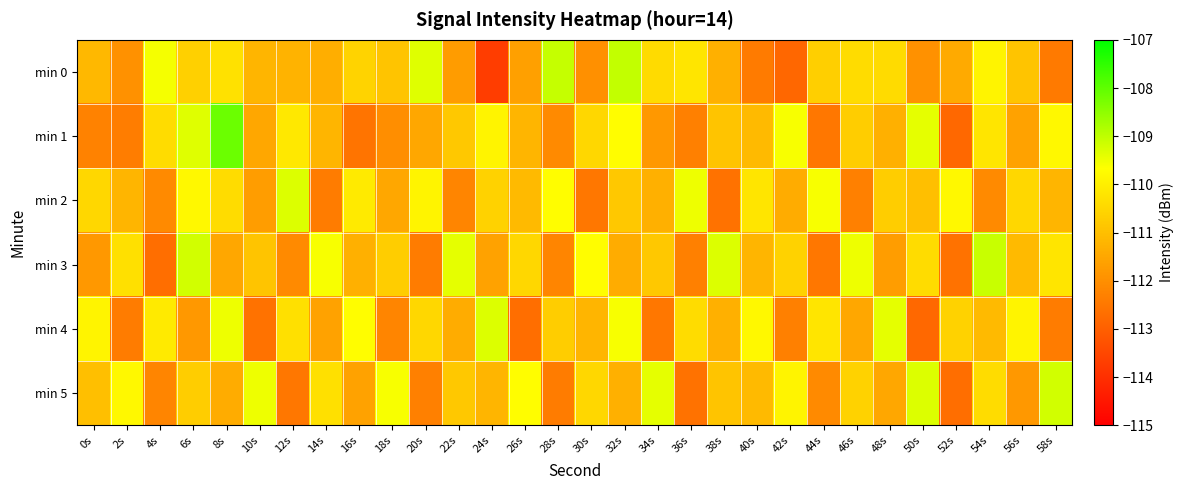

What is the minimum value shown in the chart?

-113.7